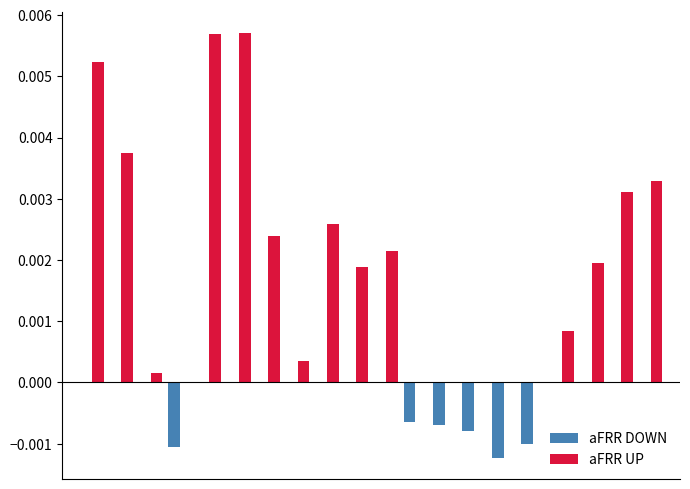

Count the number of categories in the chart.

20